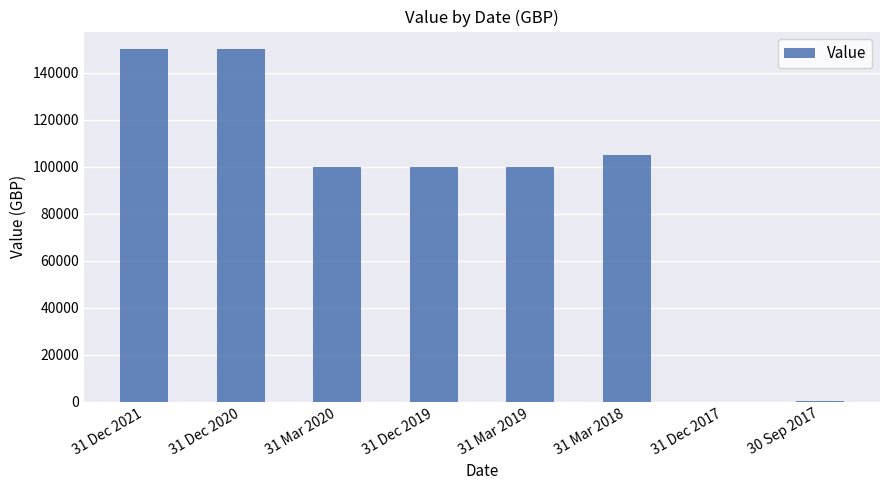

Between 31 Dec 2020 and 31 Dec 2019, which is larger?

31 Dec 2020